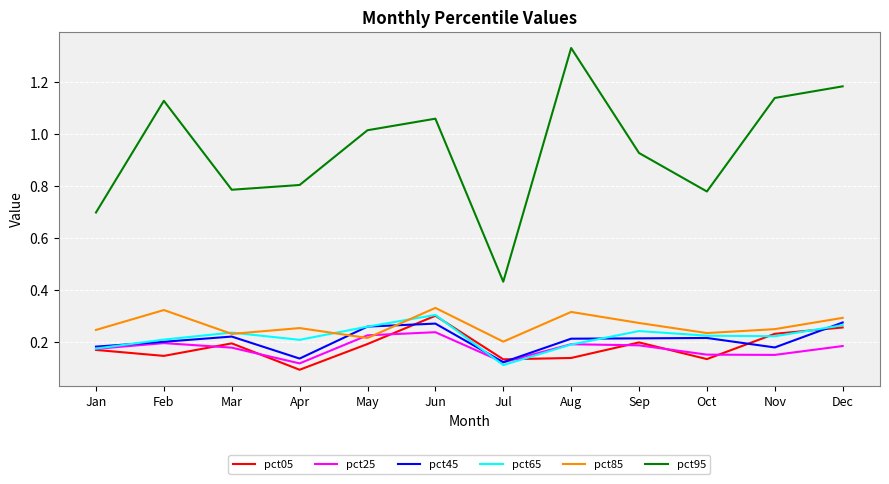

The value of pct45 at Dec is 0.3. True or false?

True